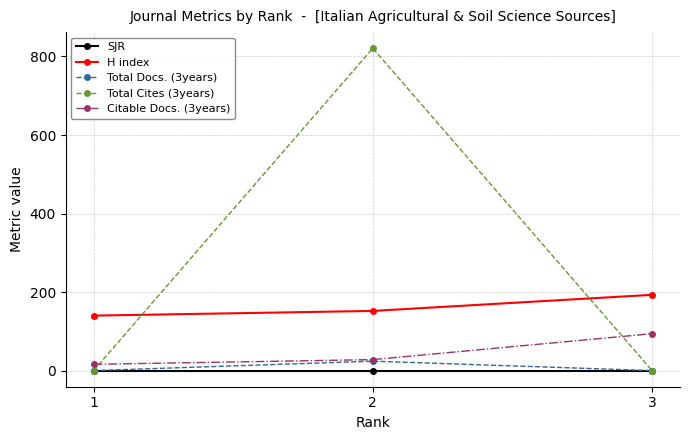

Which series has the largest range (max minus min)?

Total Cites (3years)